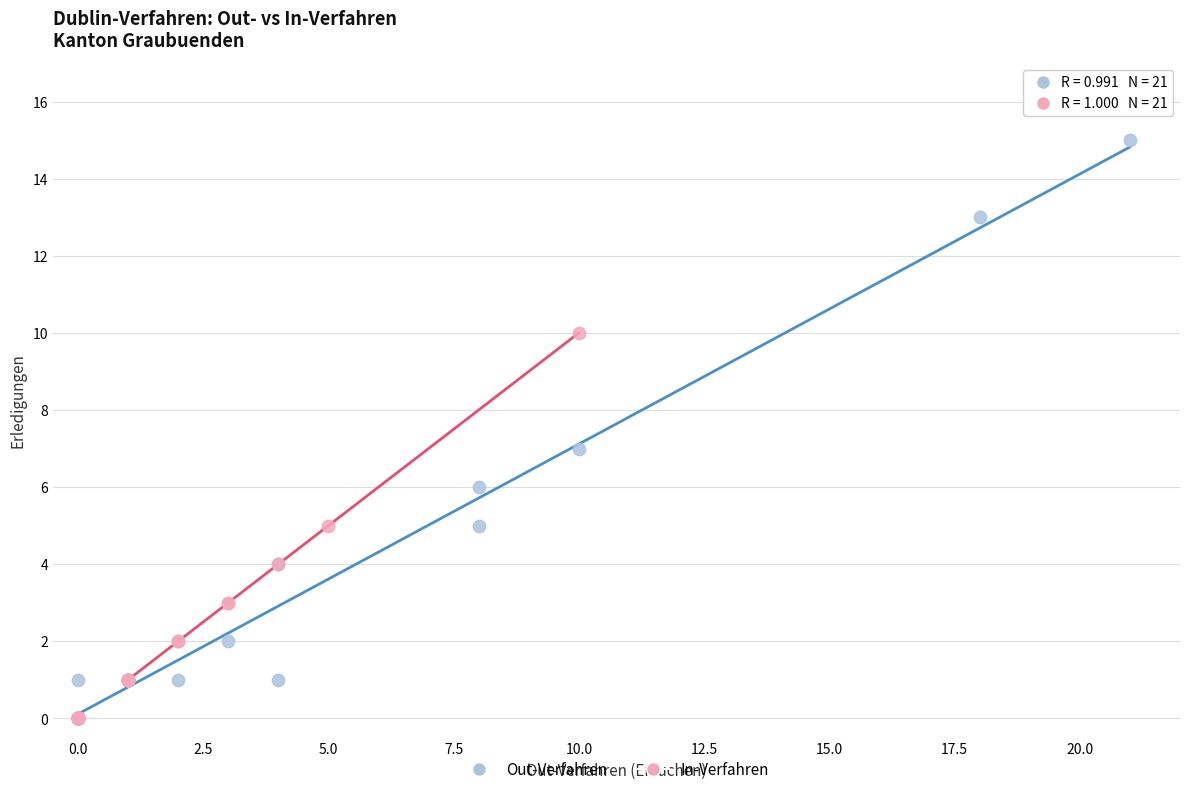

Which series reaches the maximum Y coordinate?

Out-Verfahren